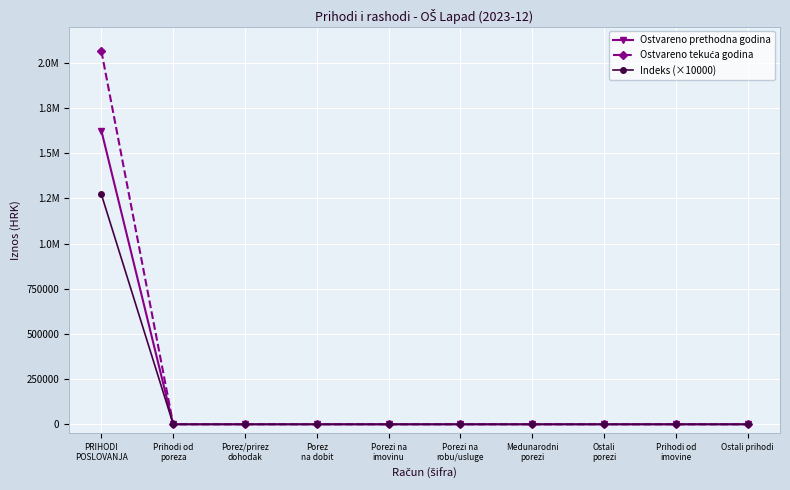

Is this an area chart (filled region under the line)?

No